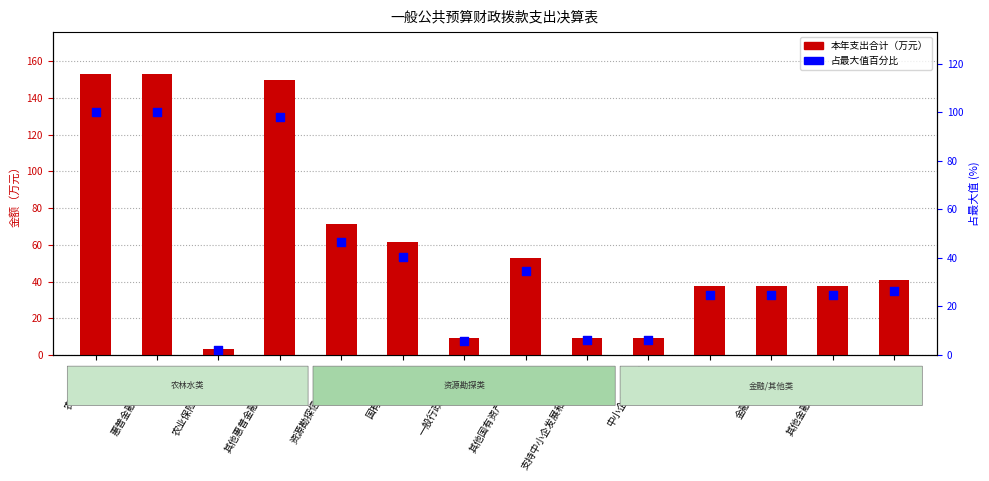

At which category is the sum across all series the highest?

农林水支出